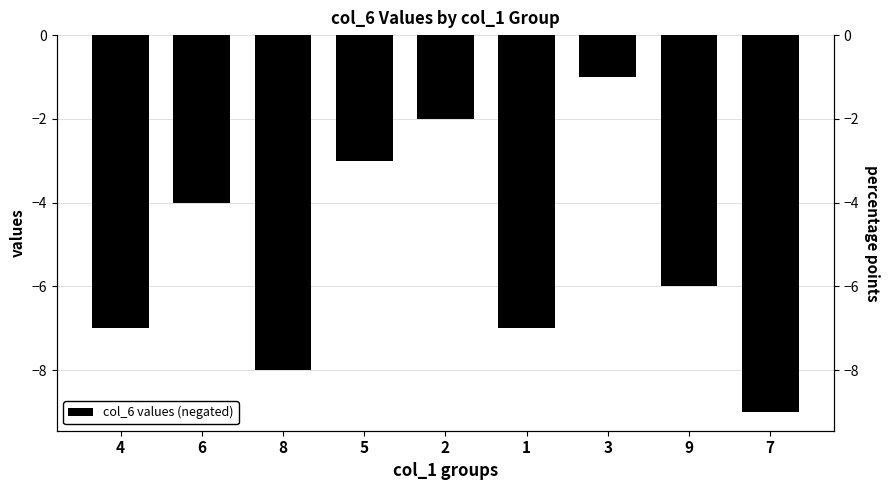

What is the change in value from 6 to 9?

-2